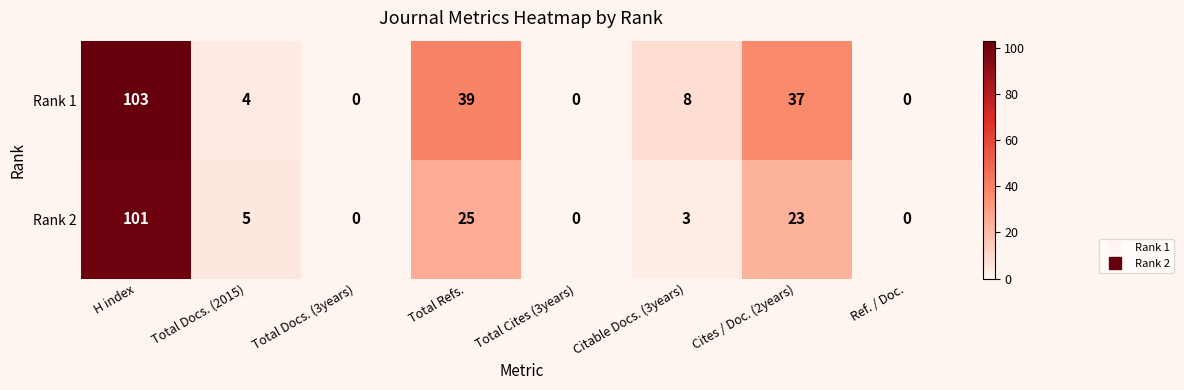

At which category is the sum across all series the highest?

H index